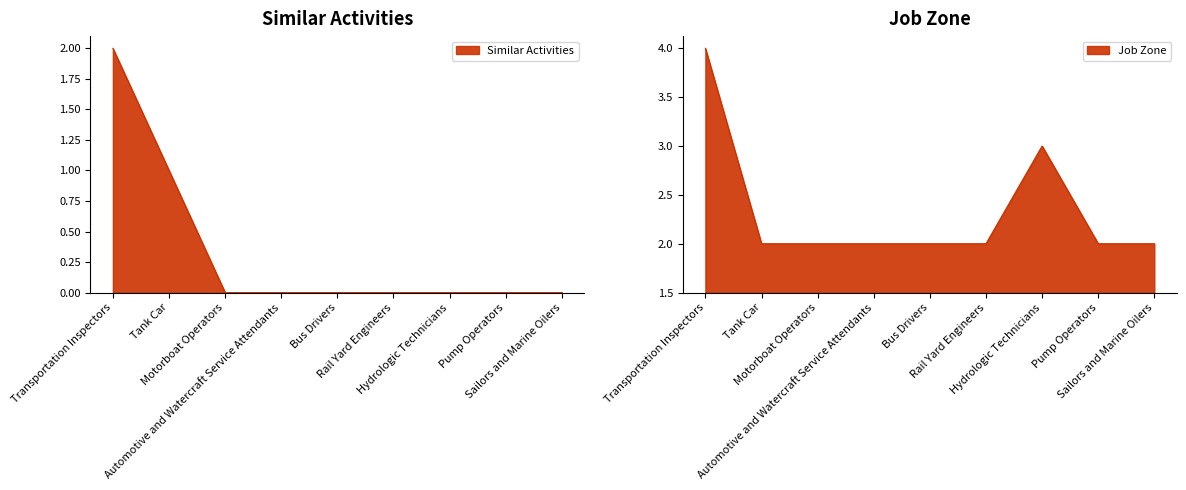

True or false: Job Zone and Similar Activities cross at least once.

False